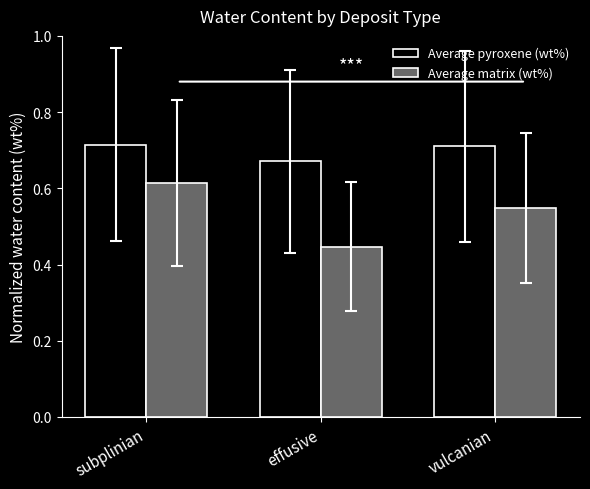

Count the Average matrix (wt%) values in the range 0 to 1.

3